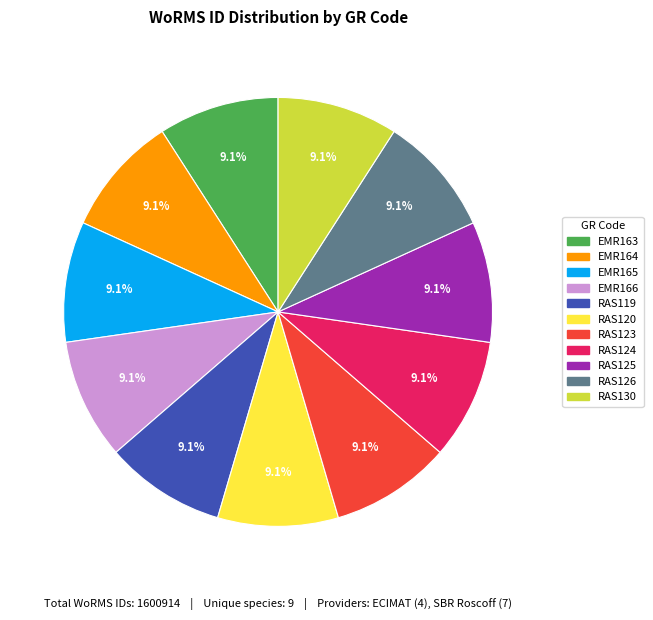

True or false: RAS120 accounts for 9% of the total.

True